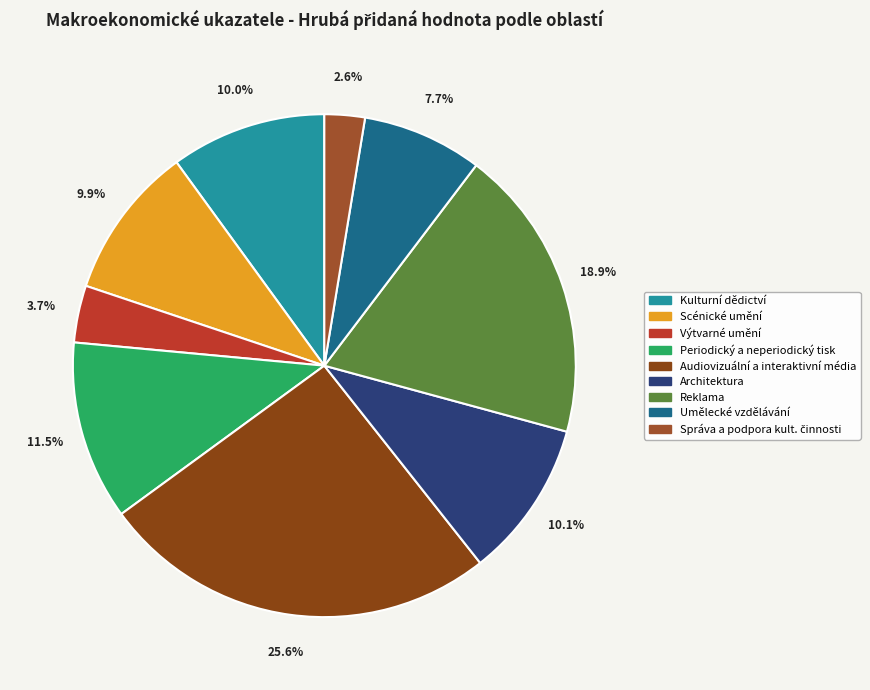

Does Audiovizuální a interaktivní média account for over 50% of the chart?

No